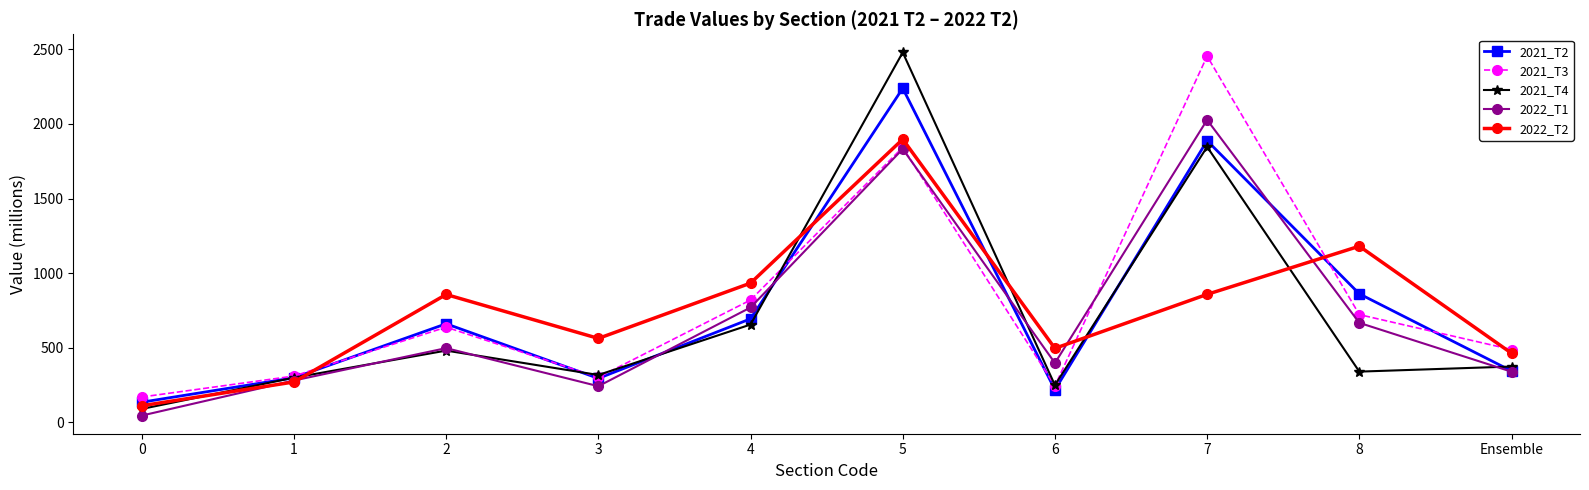

At which category does 2021_T2 reach its first local valley?

3